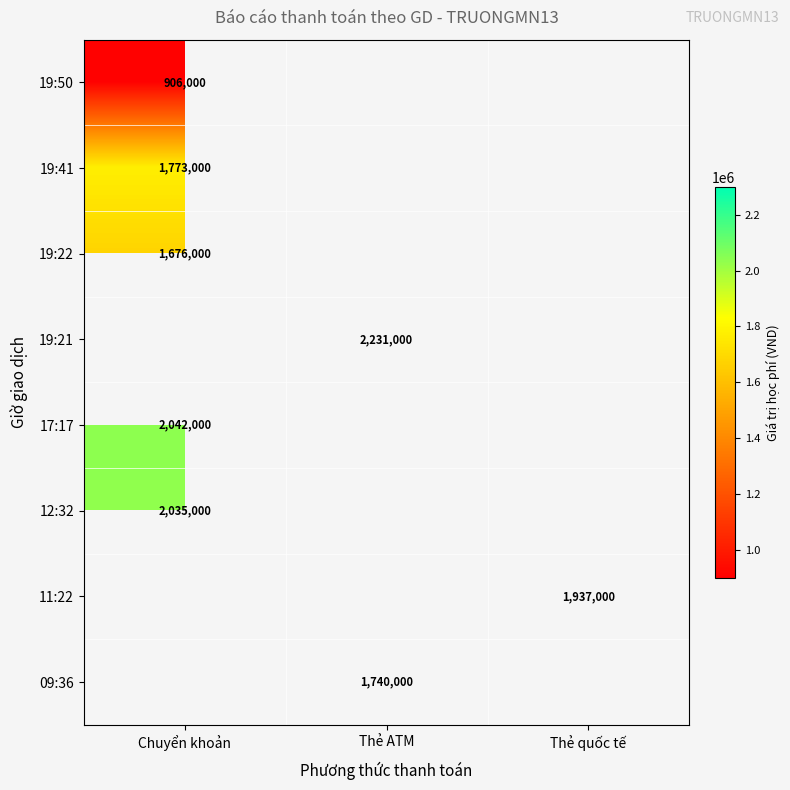

The 19:50 series shows 906000 at Chuyển khoản. True or false?

True